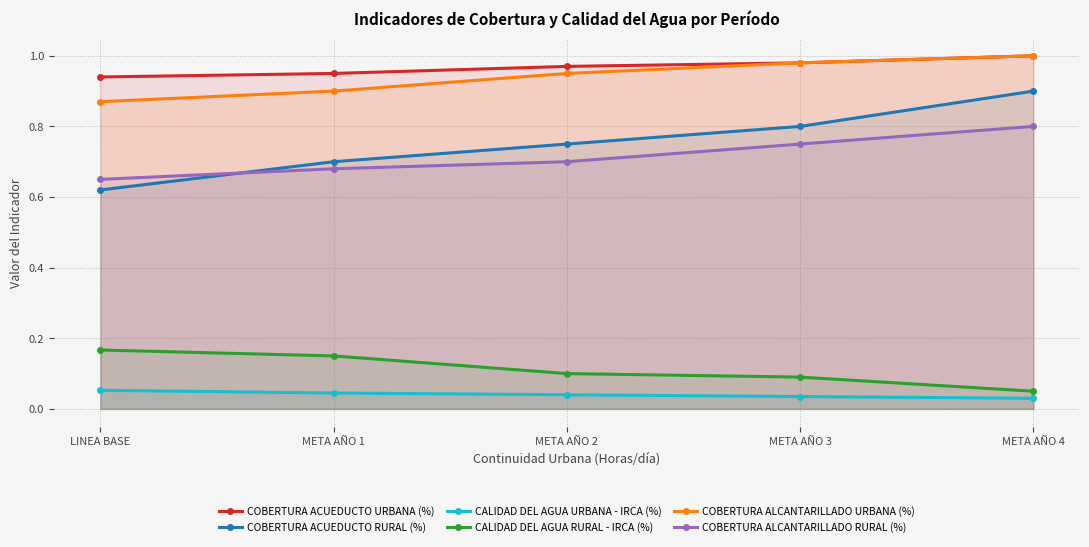

The COBERTURA ALCANTARILLADO RURAL (%) series shows 0.5 at META AÑO 4. True or false?

False